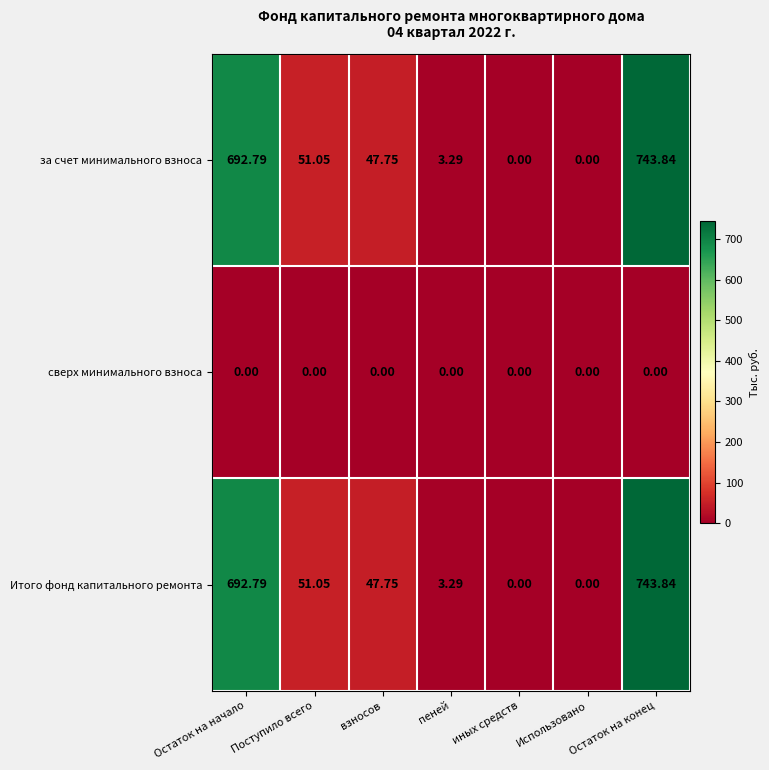

At which category is the sum across all series the highest?

Остаток на конец